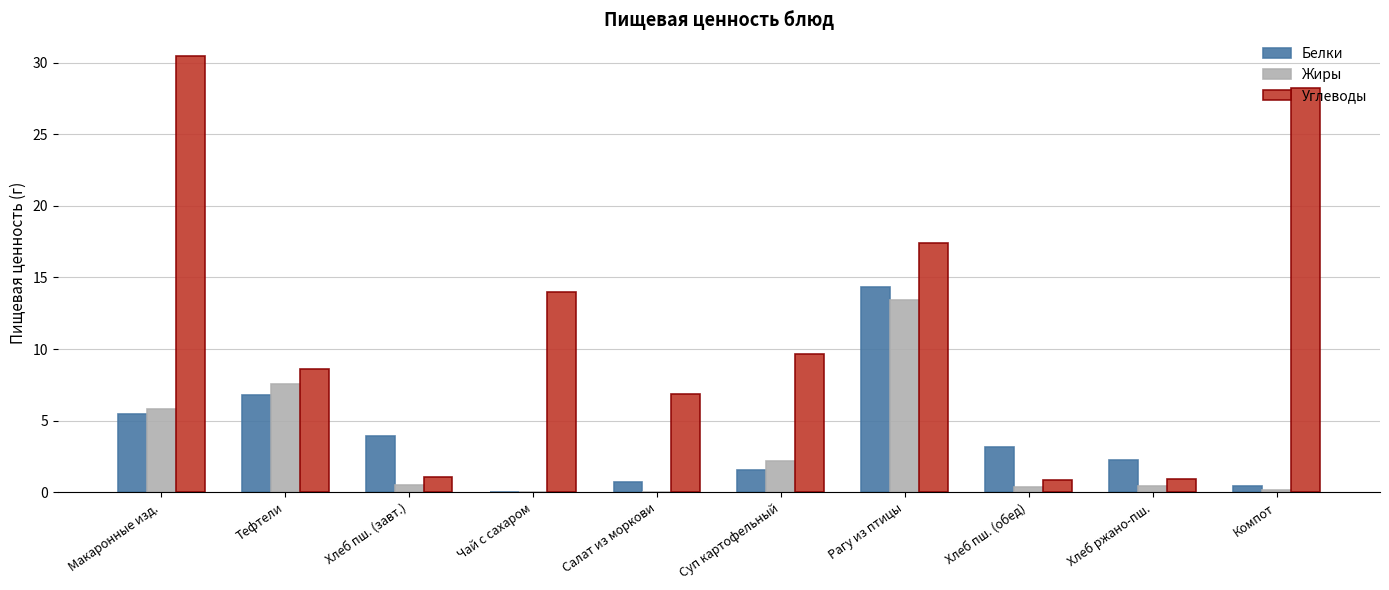

Is it true that Жиры equals 3.1 at Макаронные изд.?

False